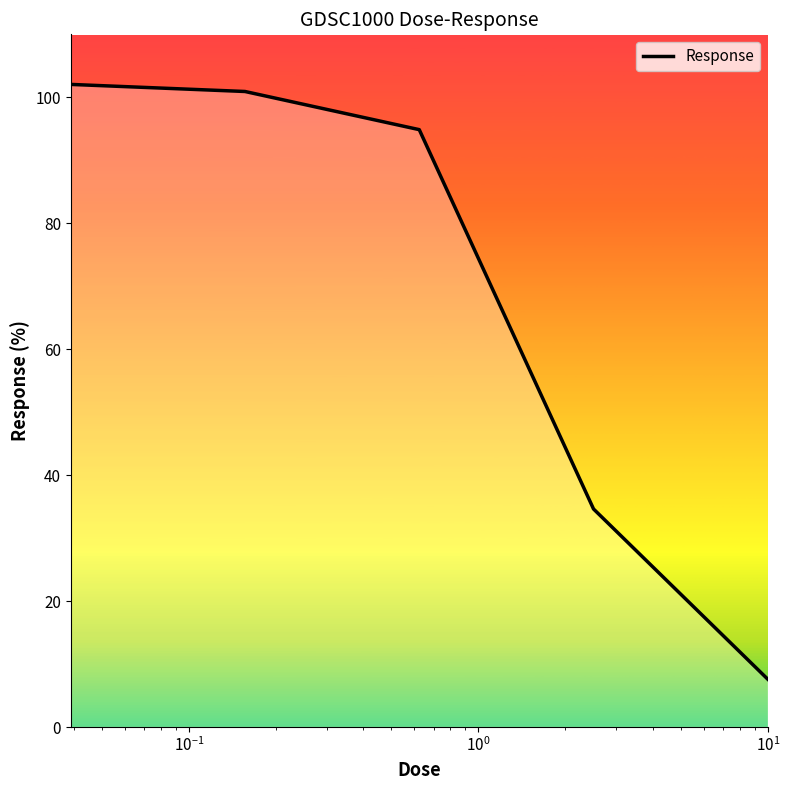

Reading left to right, list all the values displayed in this chart.

102.0	100.9	94.9	34.6	7.6